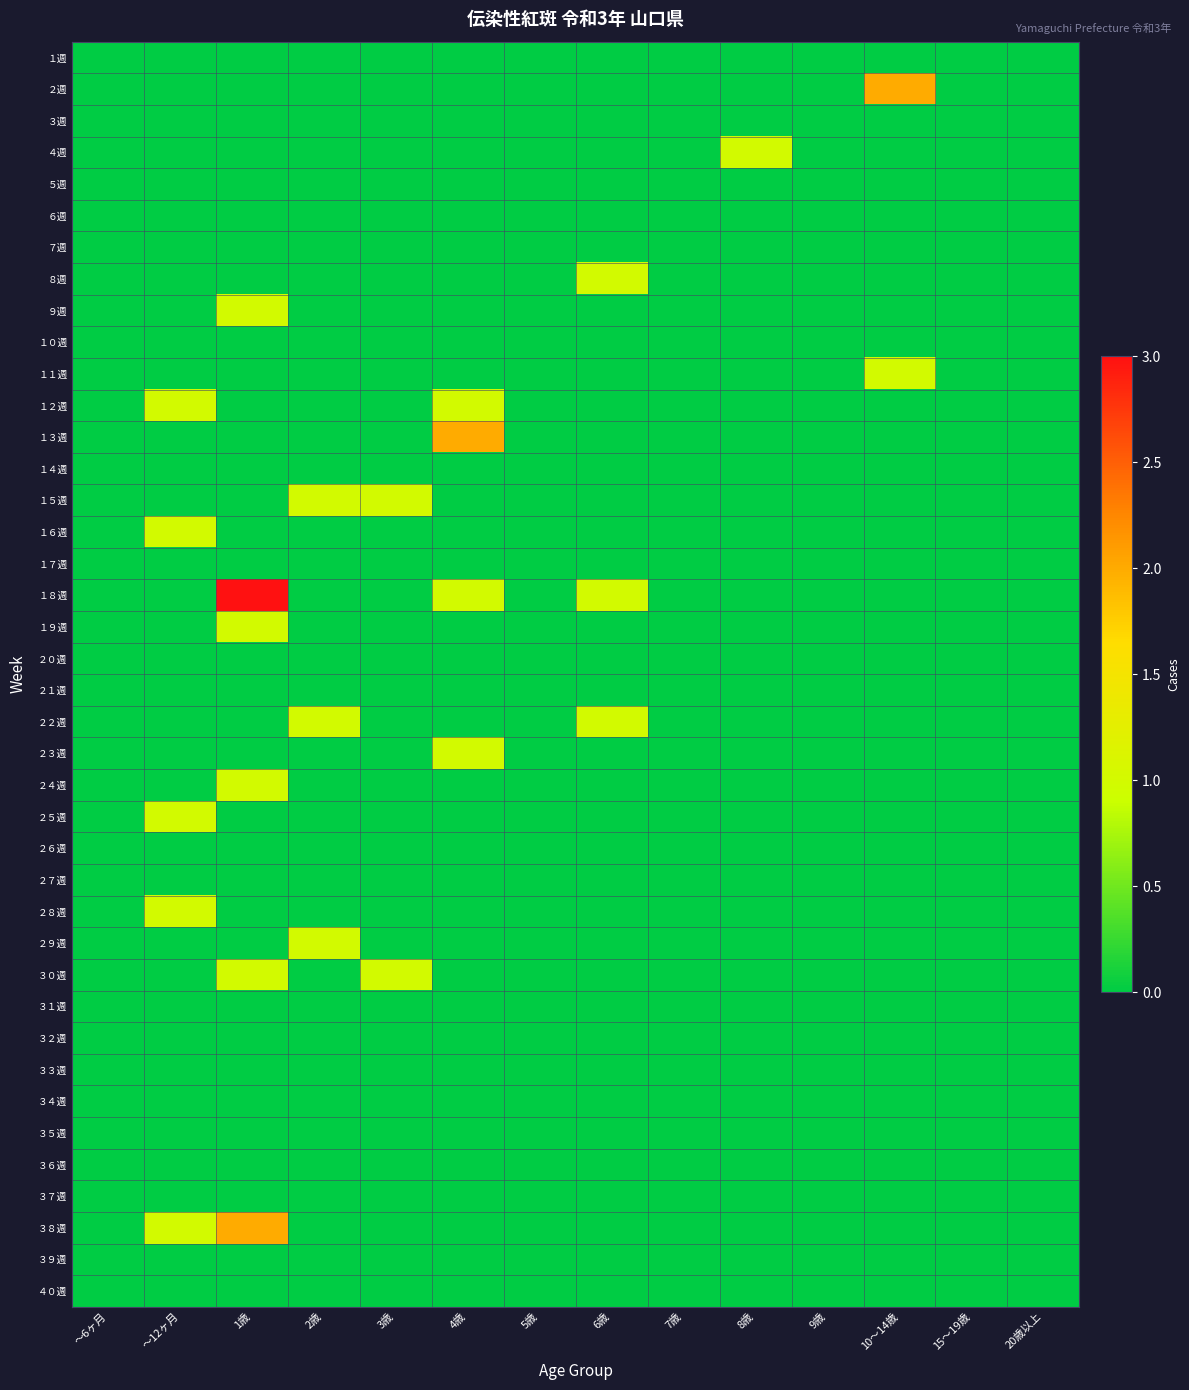

What is the spread (max minus min) of values at ～12ヶ月?

1